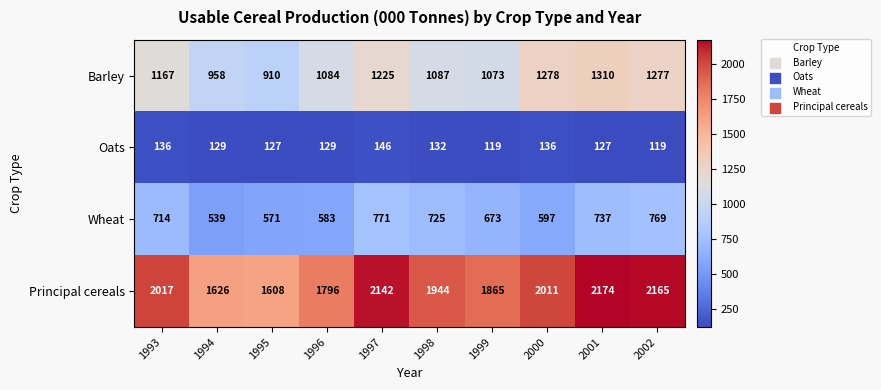

At how many categories does at least one series exceed 1164?

10